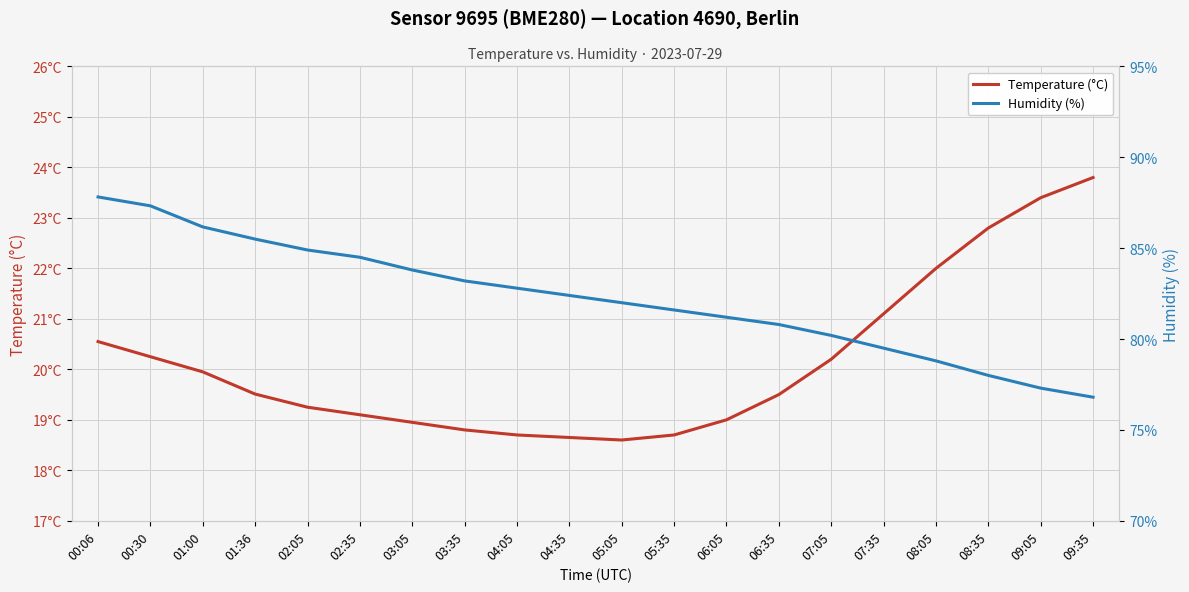

Reading right to left, what are all the values shown in this chart?

Temperature (°C): 09:35=23.8	09:05=23.4	08:35=22.8	08:05=22.0	07:35=21.1	07:05=20.2	06:35=19.5	06:05=19.0	05:35=18.7	05:05=18.6	04:35=18.6	04:05=18.7	03:35=18.8	03:05=18.9	02:35=19.1	02:05=19.2	01:36=19.5	01:00=19.9	00:30=20.2	00:06=20.6
Humidity (%): 09:35=76.8	09:05=77.3	08:35=78.0	08:05=78.8	07:35=79.5	07:05=80.2	06:35=80.8	06:05=81.2	05:35=81.6	05:05=82.0	04:35=82.4	04:05=82.8	03:35=83.2	03:05=83.8	02:35=84.5	02:05=84.9	01:36=85.5	01:00=86.2	00:30=87.3	00:06=87.8